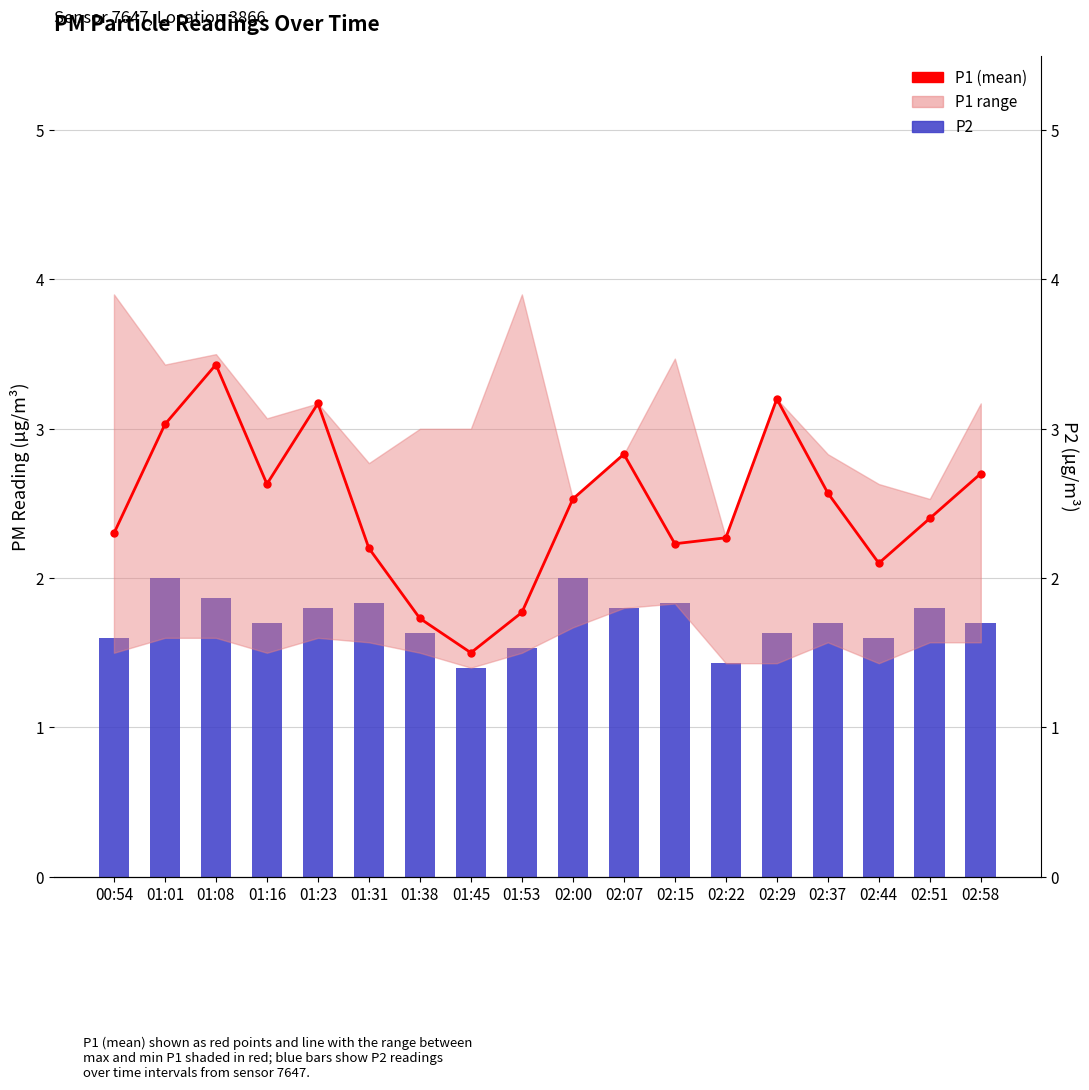

What is the sum of the P1 values at 02:51 and 01:53?

4.2